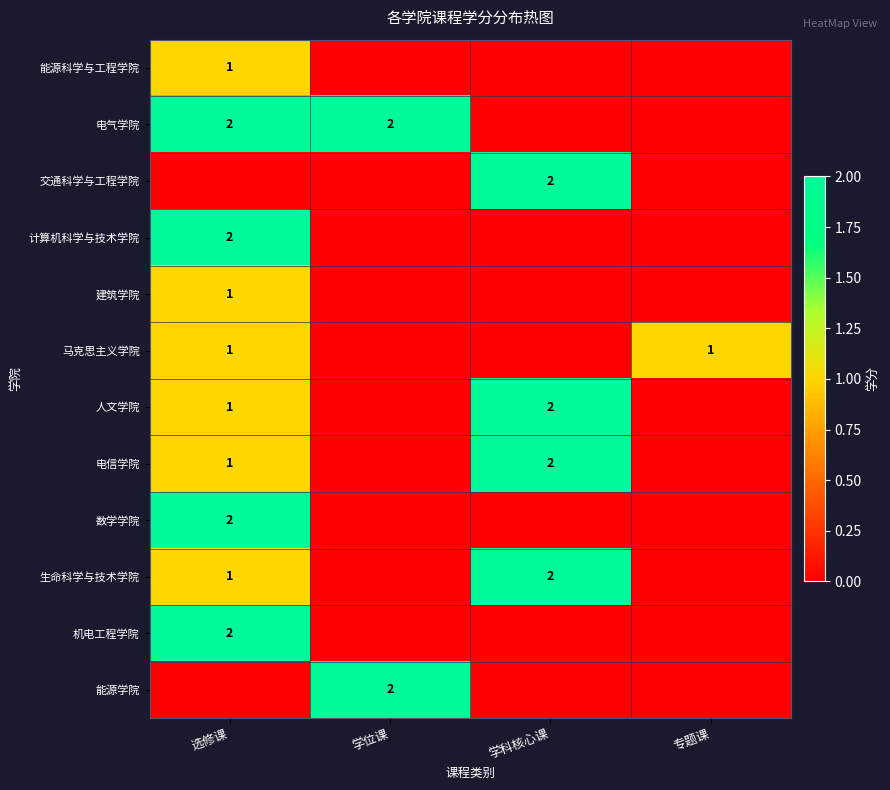

The 数学学院 series shows 3 at 选修课. True or false?

False